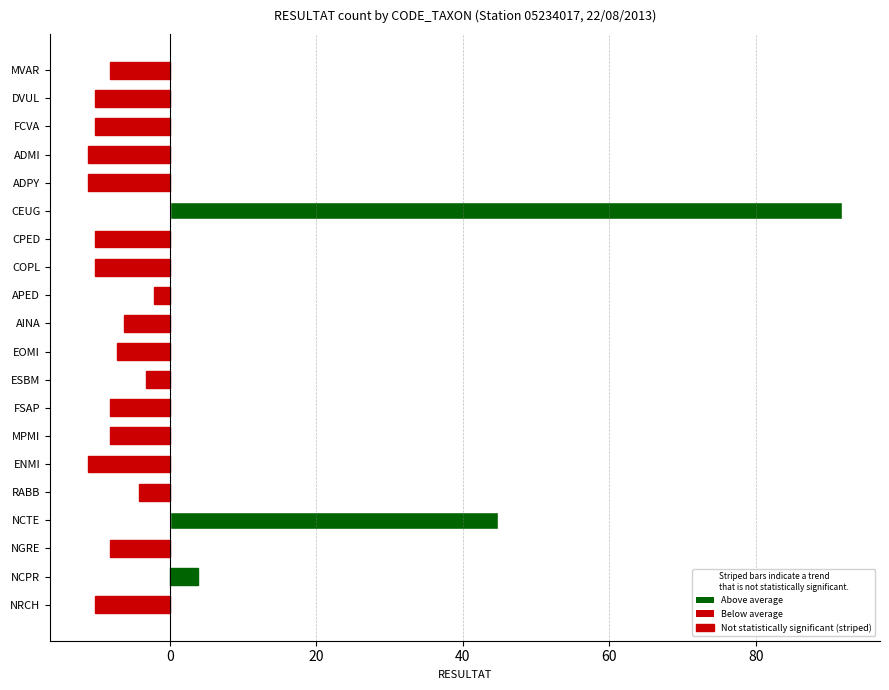

True or false: the data shows -19.8 at ENMI.

False